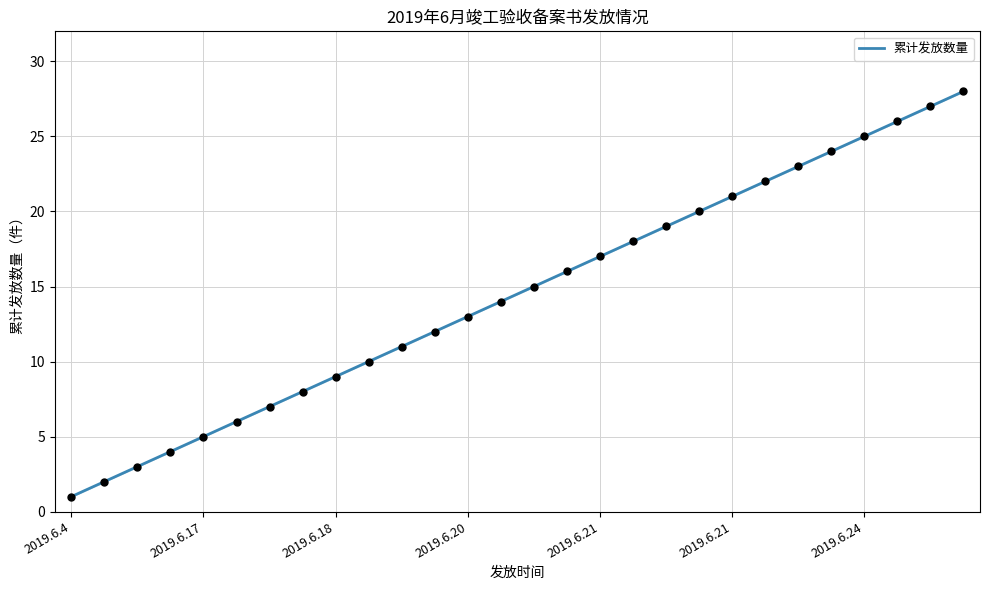

What is the difference between the maximum and minimum values?

27.0